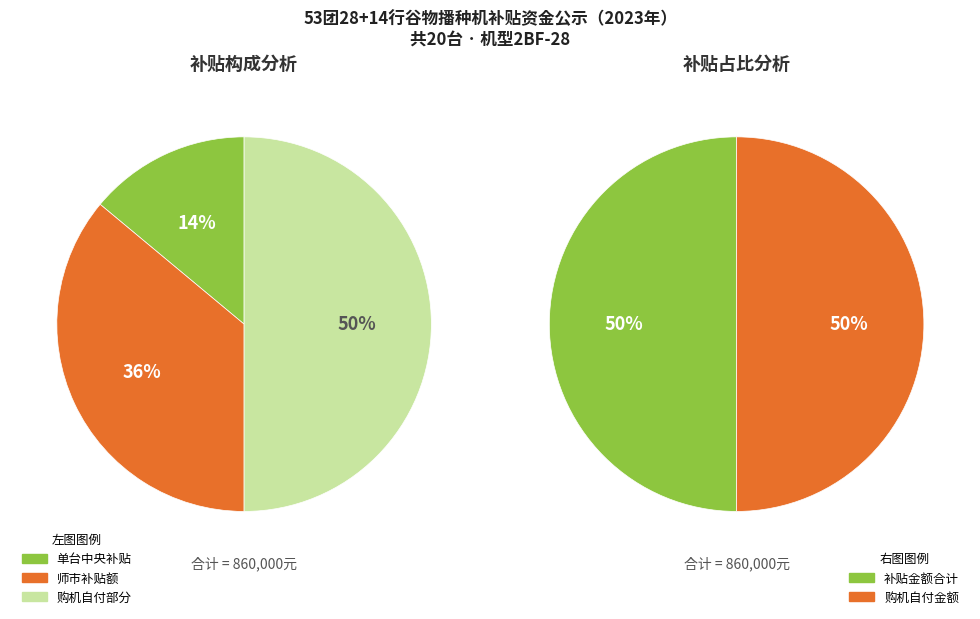

True or false: 3 accounts for 23% of the total.

False